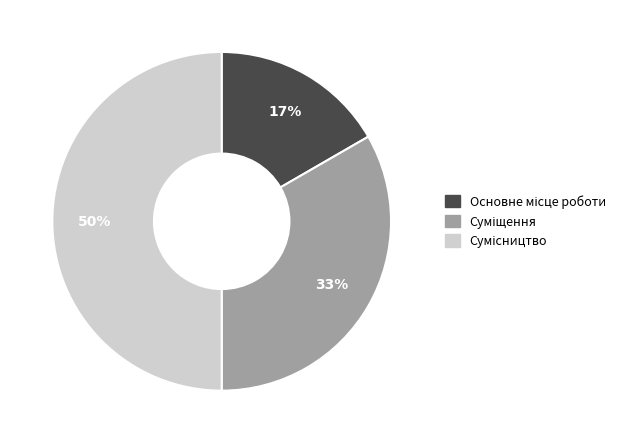

To the nearest percent, what is the difference between the largest and smallest slice percentages?

33%